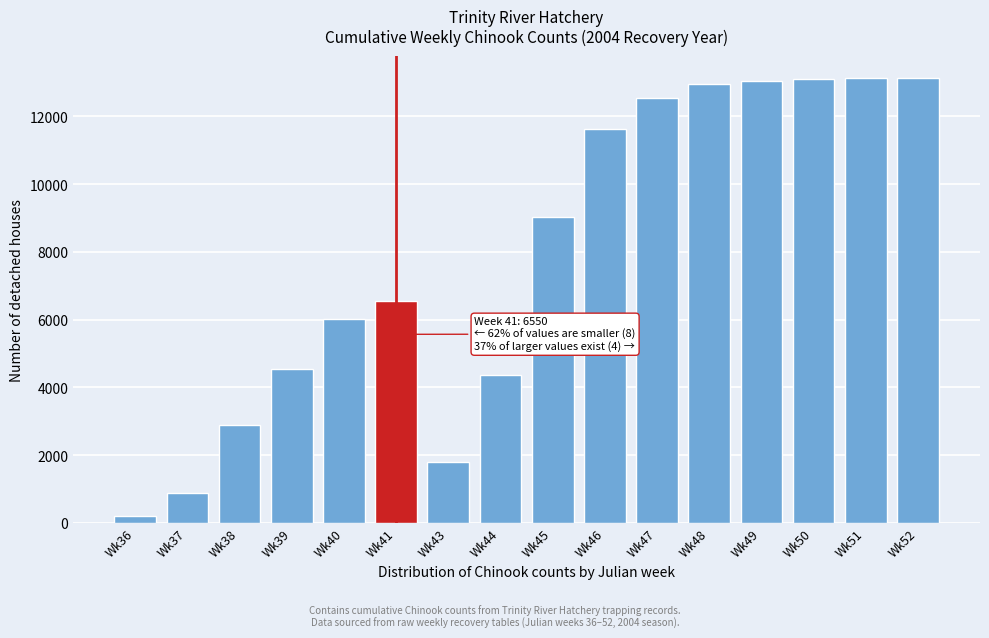

The value at Wk44 is 1368. True or false?

False